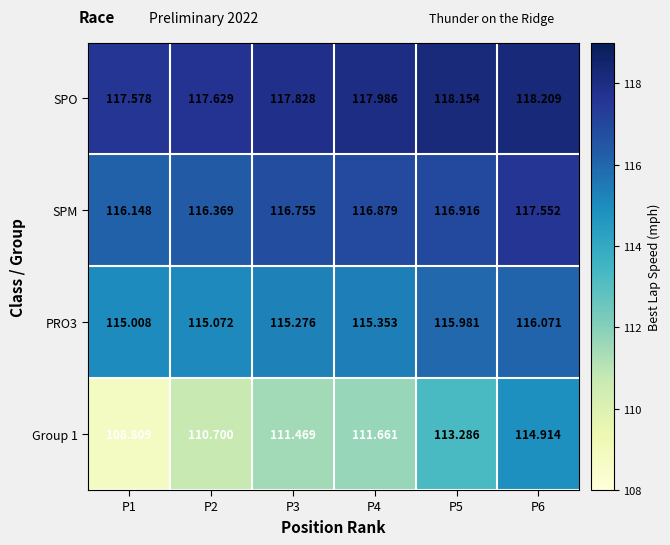

Is the value of SPM at P5 greater than the value of SPO at P4?

No